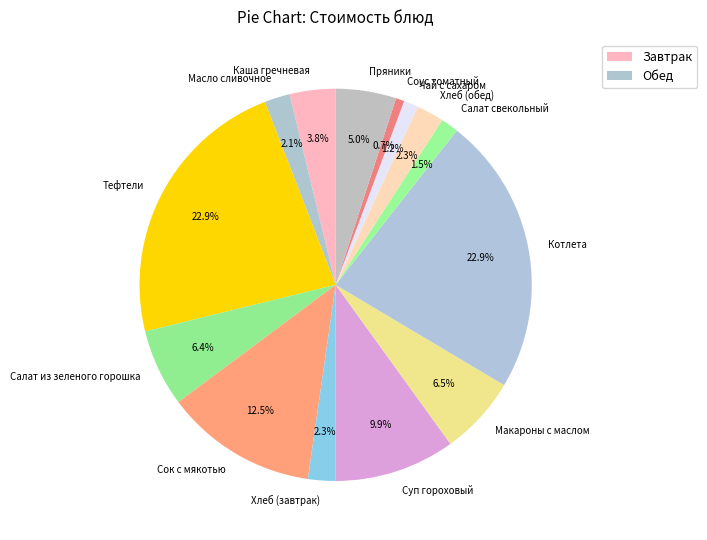

Which has a higher value, Соус томатный or Хлеб (обед)?

Хлеб (обед)